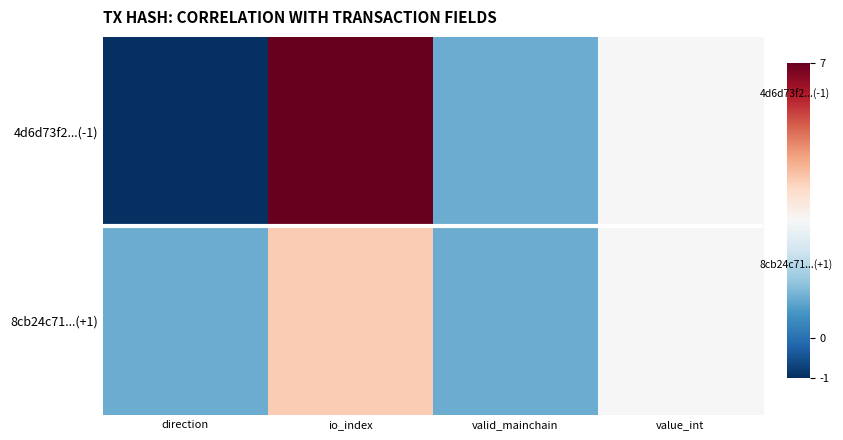

Reading left to right, list all the values displayed in this chart.

4d6d73f2...(-1): direction=-1	io_index=7	valid_mainchain=1	value_int=3
8cb24c71...(+1): direction=1	io_index=4	valid_mainchain=1	value_int=3